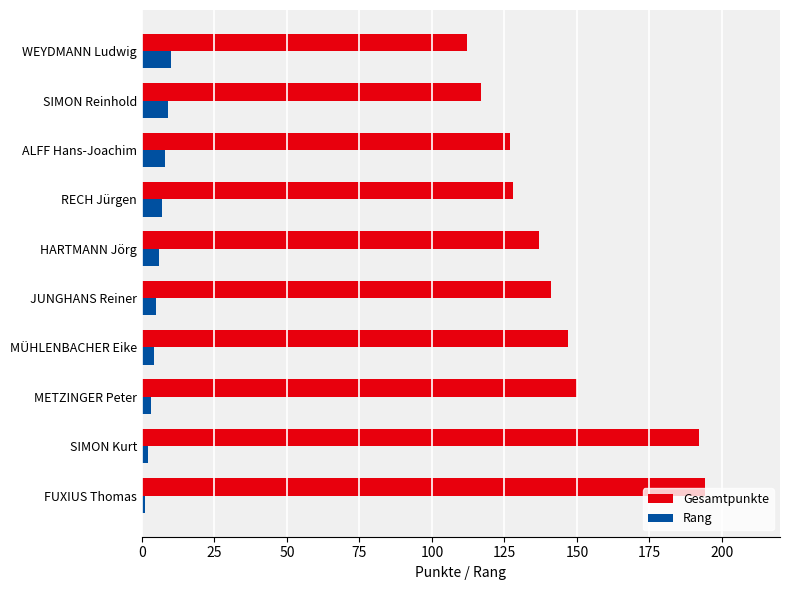

The Gesamtpunkte series shows 128 at RECH Jürgen. True or false?

True